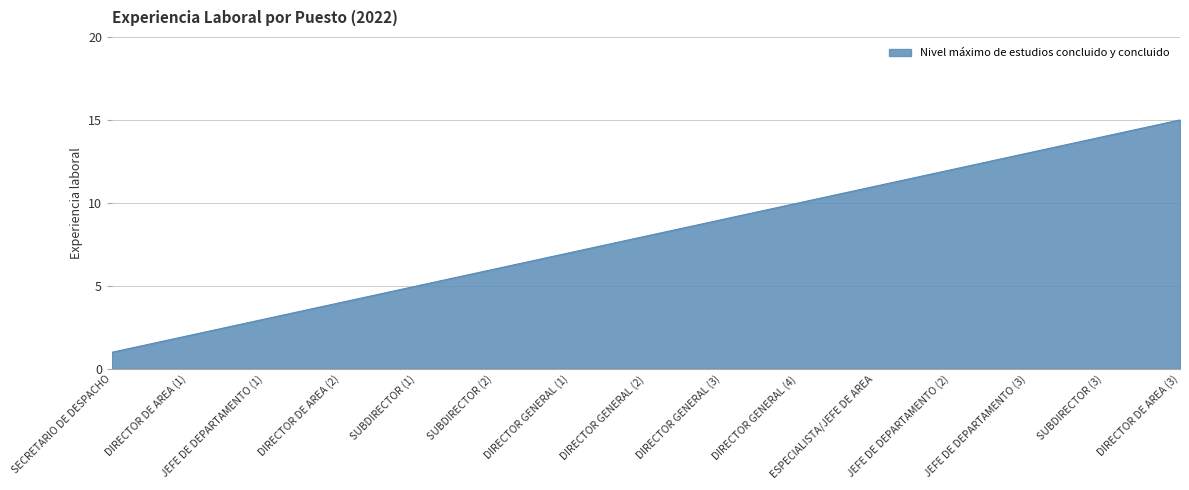

How many lines are shown in the chart?

1